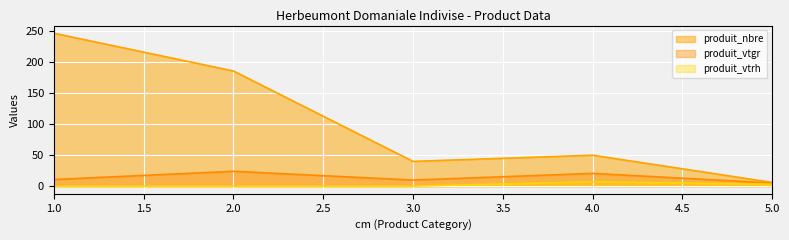

Which category has the highest value in the produit_vtrh series?

4.0